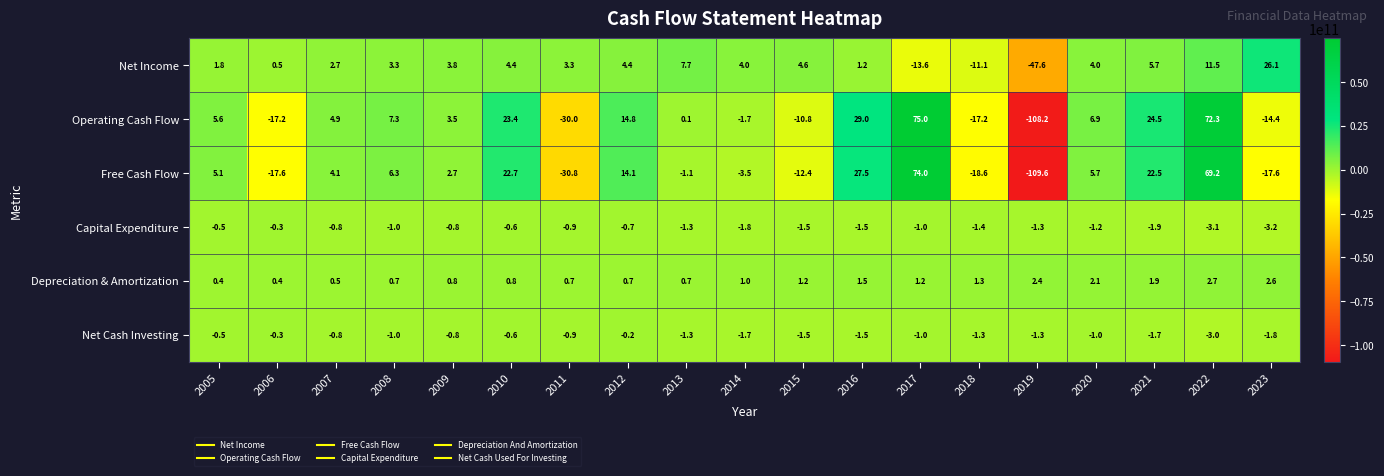

Where does the Net Cash Investing series first go above -1?

2005